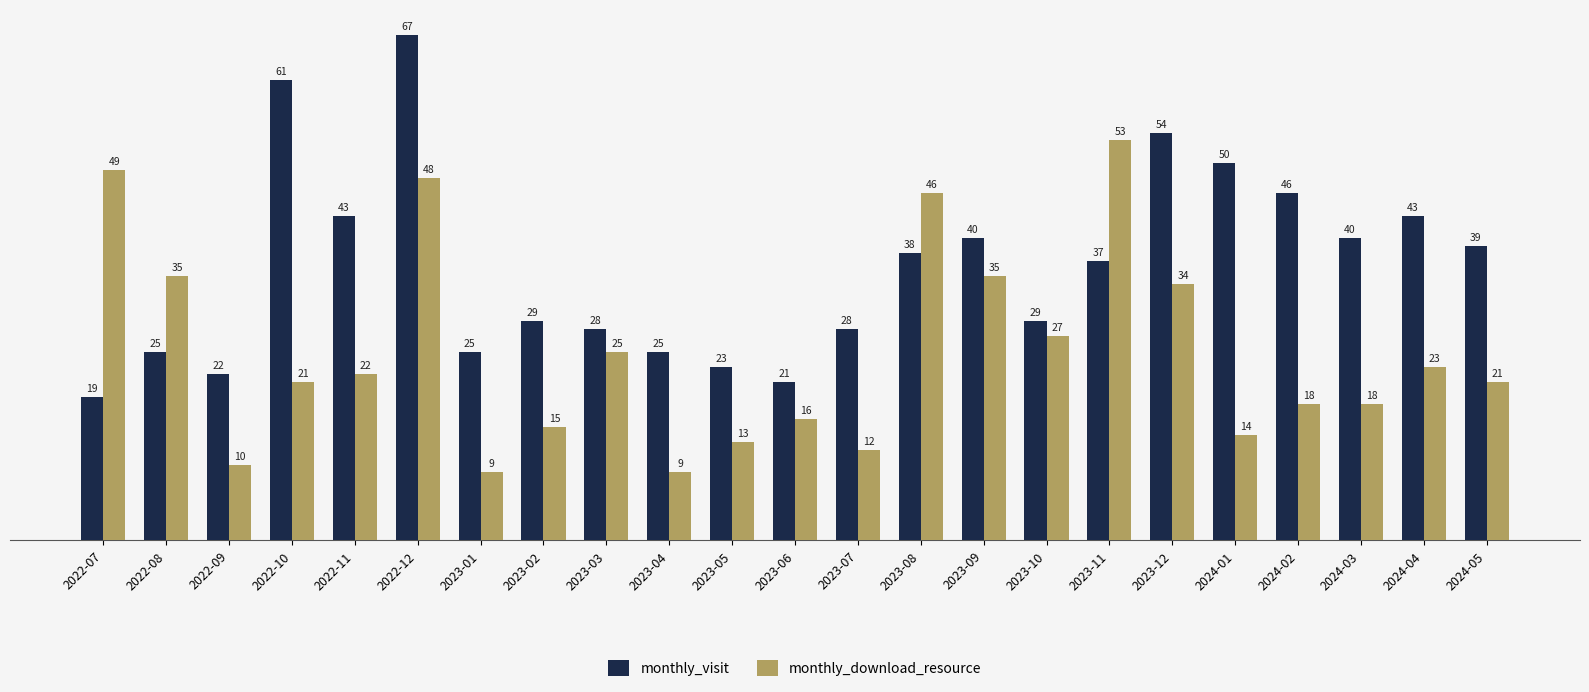

What is the smallest value displayed?

9